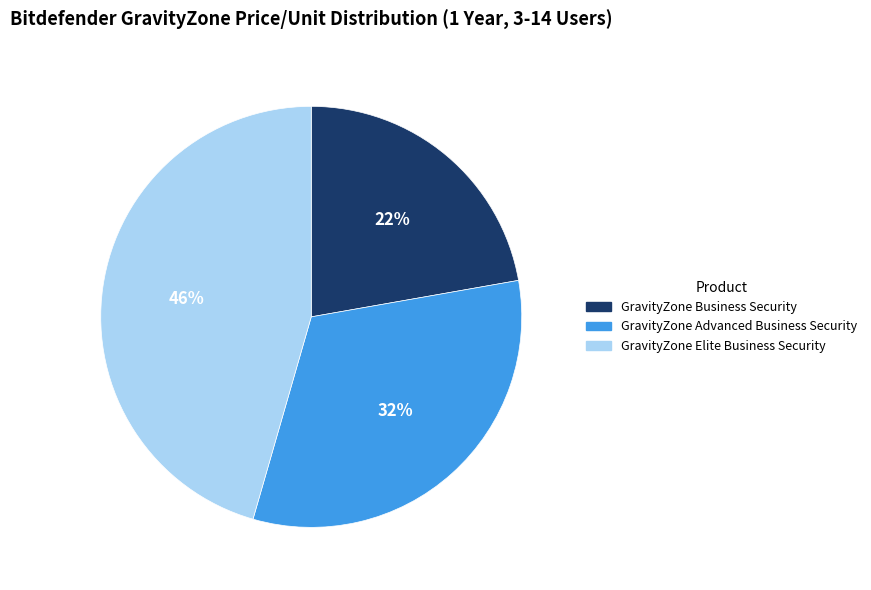

To the nearest percent, what is the average slice percentage?

33%